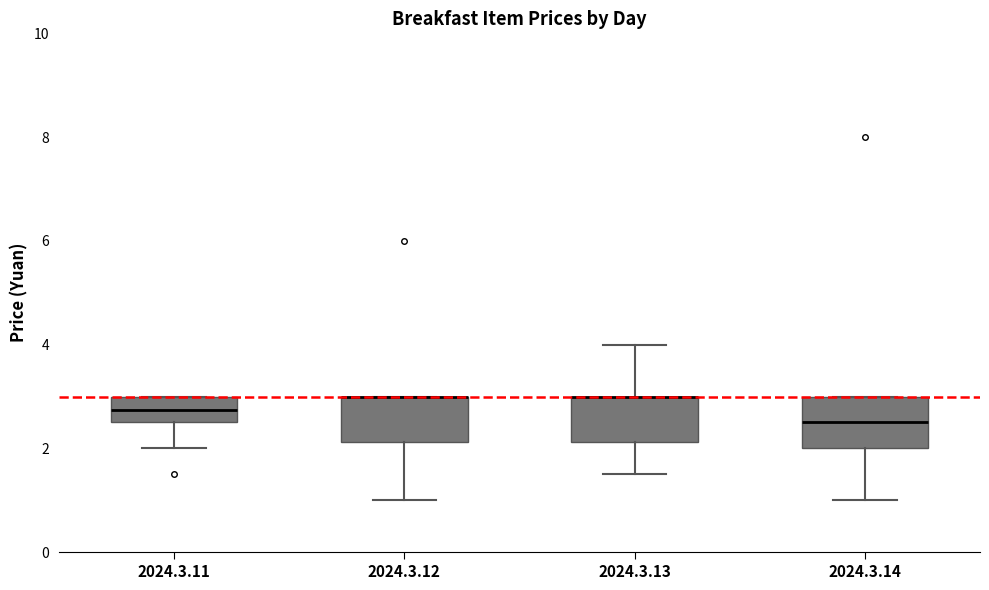

Reading left to right, read every box against the y-axis: the position of its median line, the range the box covers, and the ends of its whiskers. The values are not printed on the chart, so give them approximately, as read against the axis.

2024.3.11: median 2.8, box 2.6 to 3.0, whiskers 2.0 to 3.0
2024.3.12: median 3.0 (drawn on the box's upper edge), box 2.2 to 3.0, whiskers 1.0 to 3.0
2024.3.13: median 3.0 (drawn on the box's upper edge), box 2.2 to 3.0, whiskers 1.6 to 4.0
2024.3.14: median 2.6, box 2.0 to 3.0, whiskers 1.0 to 3.0